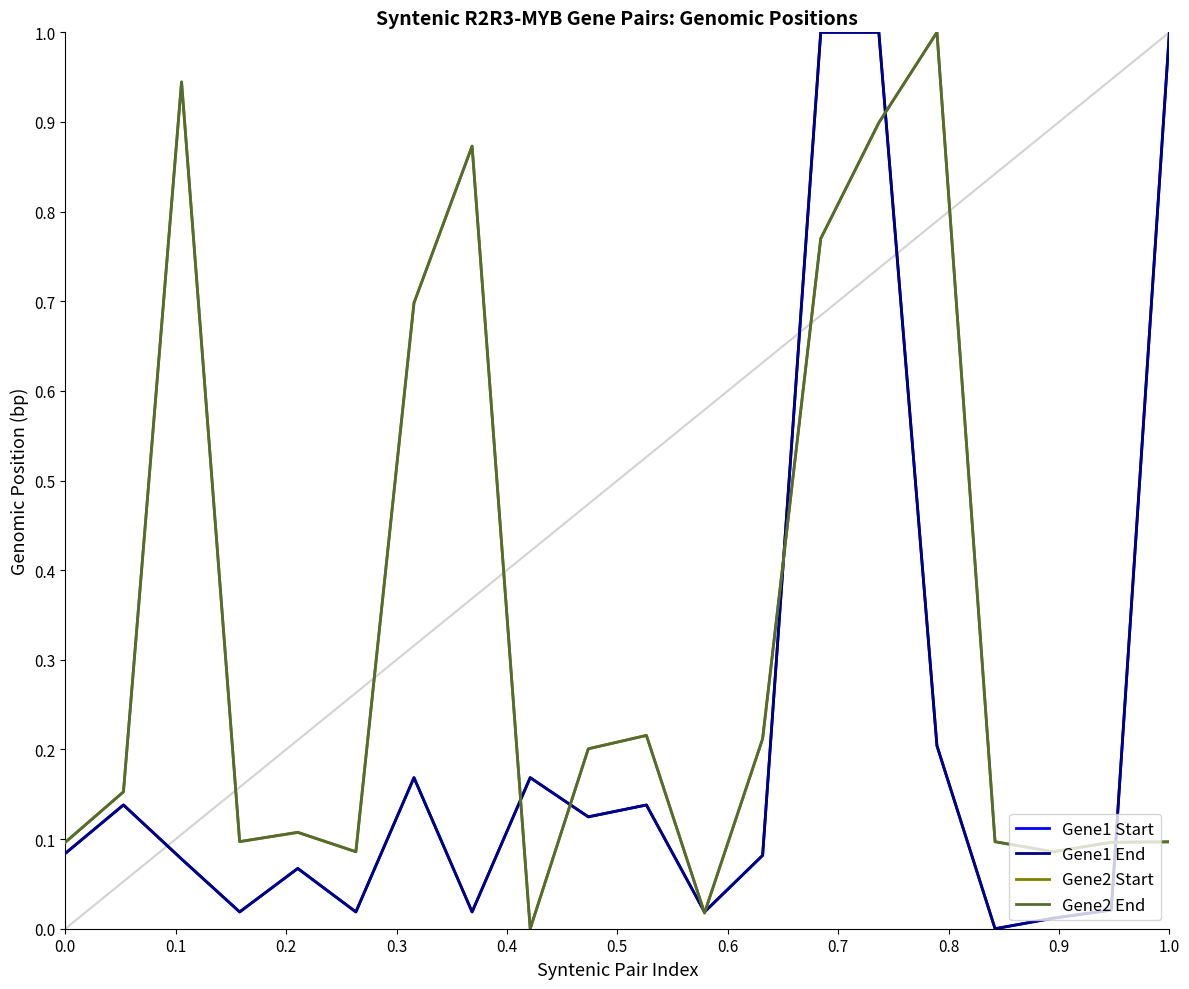

What is the highest value of the Gene1 End series?

1.0